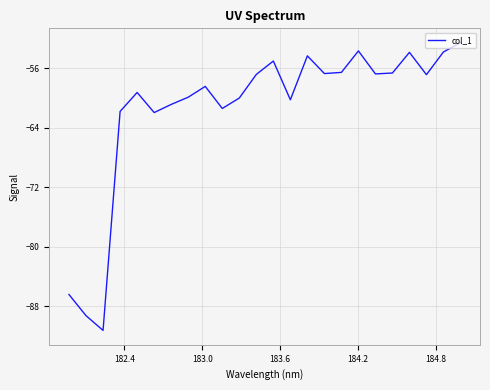

What is the greatest value displayed?

-52.6